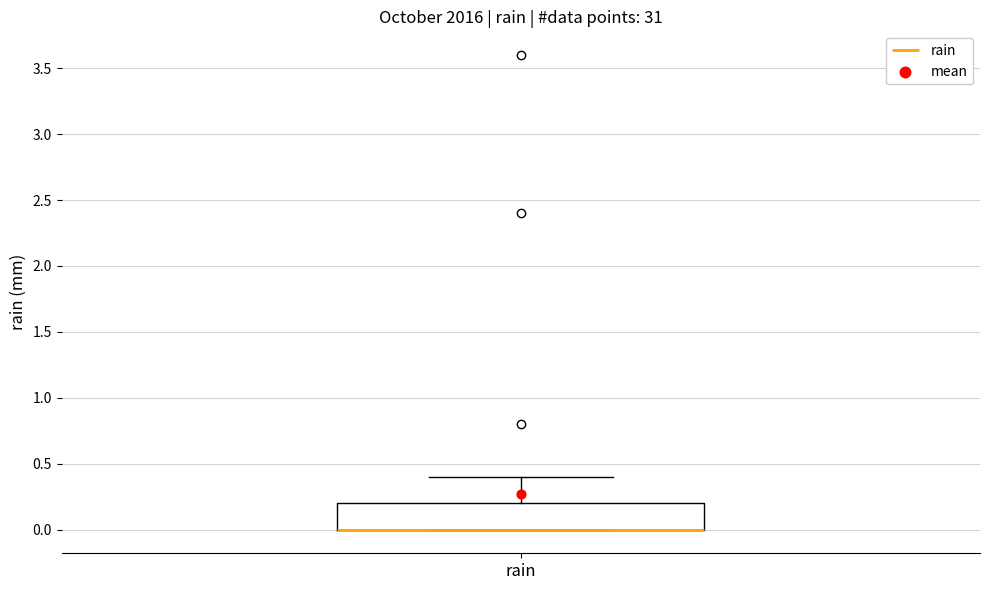

Transcribe this box plot: give where the median line is, the range the box spans, and where the two whiskers end, as read against the y-axis. The values are not printed on the chart, so give them approximately, as read against the axis.

median 0.0 (drawn on the box's lower edge), box 0.0 to 0.2, whiskers 0.0 to 0.4